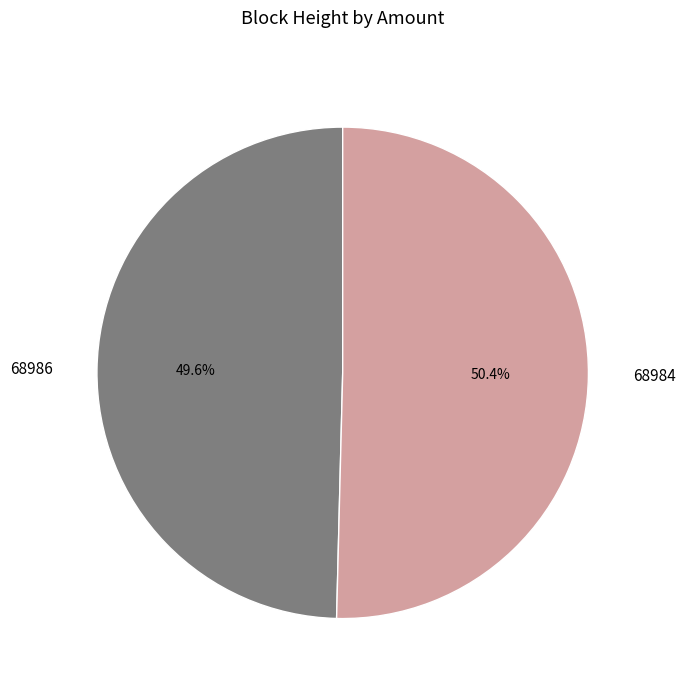

To the nearest percent, what is the difference between the largest and smallest slice percentages?

1%